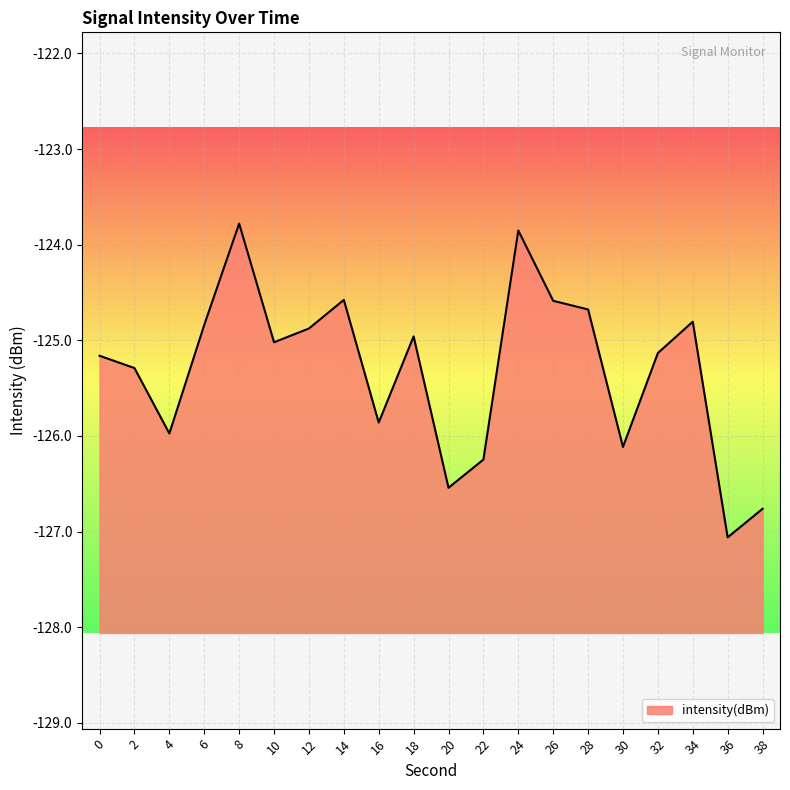

What is the maximum value shown in the chart?

-123.8